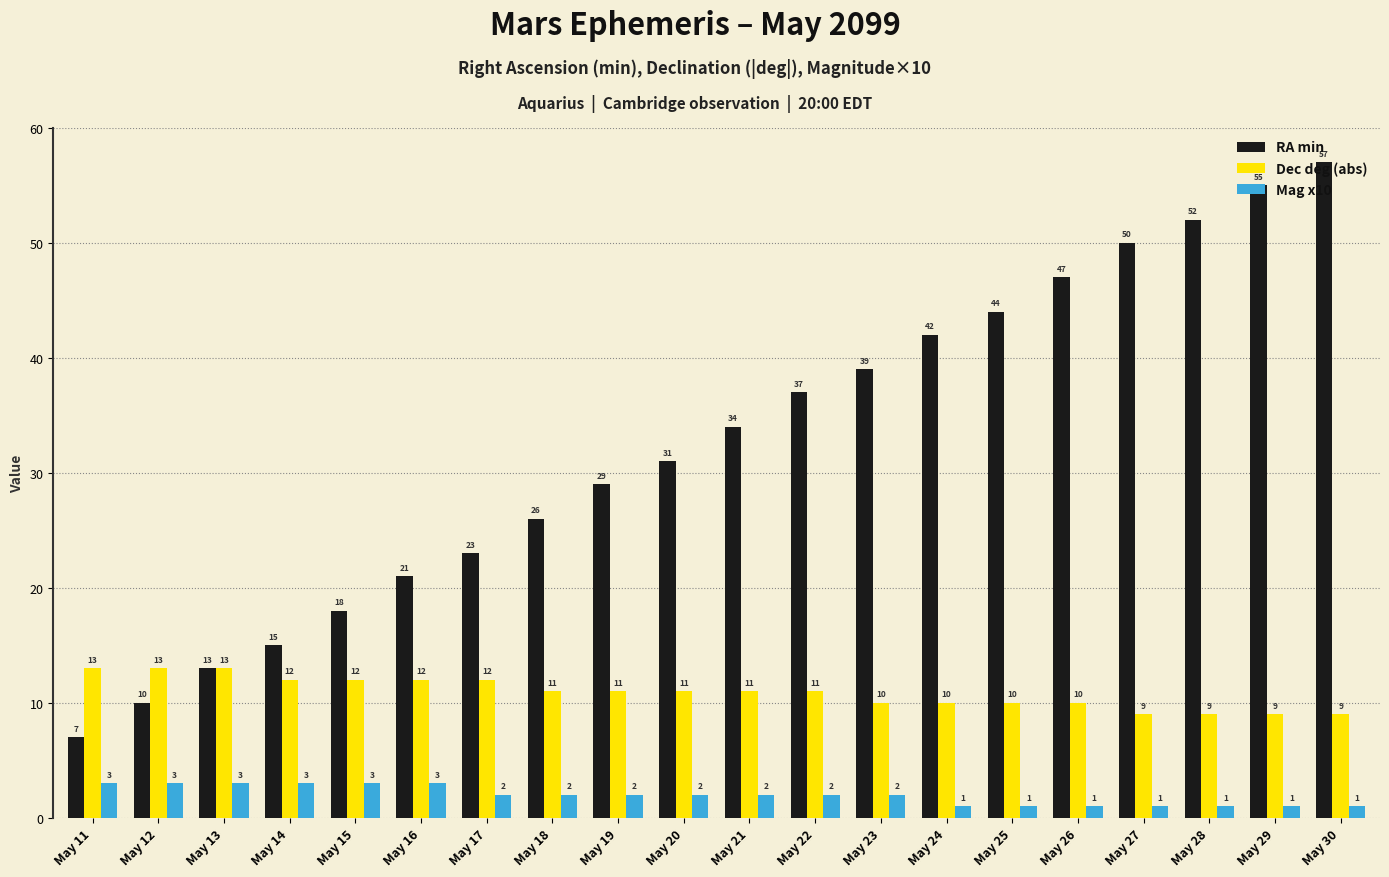

Rank the series by their maximum value, from lowest to highest.

Mag x10, Dec deg (abs), RA min